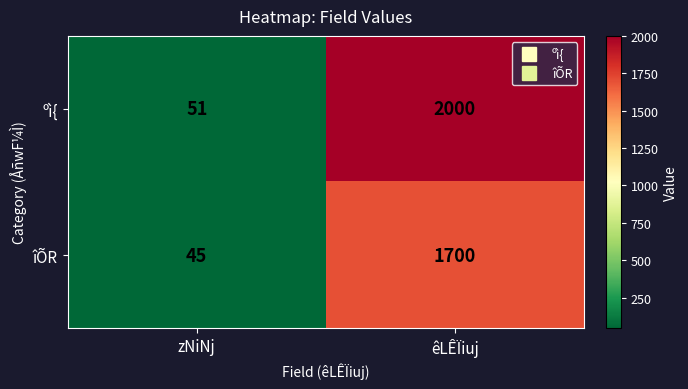

Which series changed the most between zNiNj and êLÊÏiuj?

ºì{